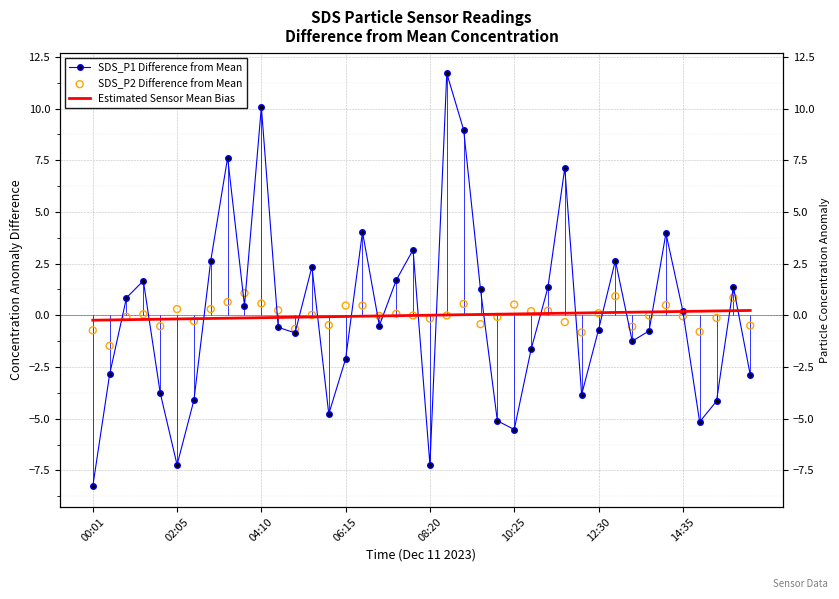

At which category is the sum across all series the highest?

21